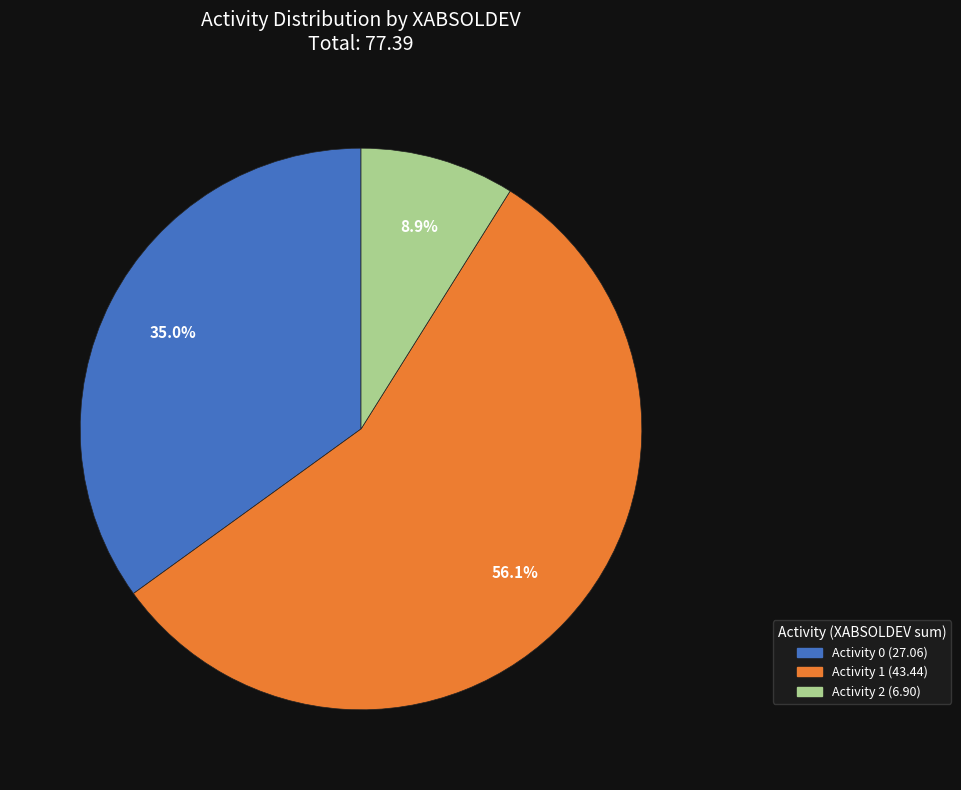

How many slices are in this pie chart?

3